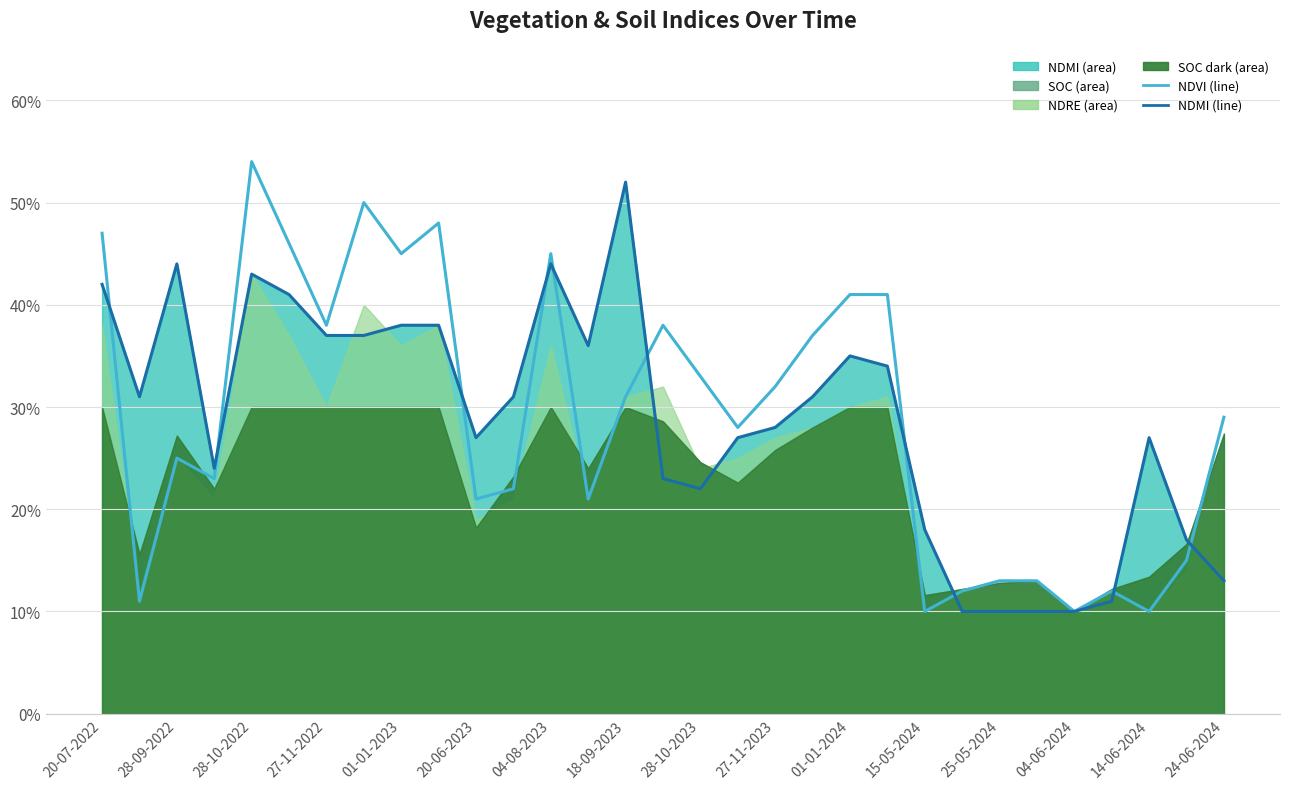

Reading left to right, what are all the values shown in this chart?

ndvi (line): 0.5	0.1	0.2	0.2	0.5	0.5	0.4	0.5	0.5	0.5	0.2	0.2	0.5	0.2	0.3	0.4	0.3	0.3	0.3	0.4	0.4	0.4	0.1	0.1	0.1	0.1	0.1	0.1	0.1	0.1	0.3
ndmi (line): 0.4	0.3	0.4	0.2	0.4	0.4	0.4	0.4	0.4	0.4	0.3	0.3	0.4	0.4	0.5	0.2	0.2	0.3	0.3	0.3	0.3	0.3	0.2	0.1	0.1	0.1	0.1	0.1	0.3	0.2	0.1